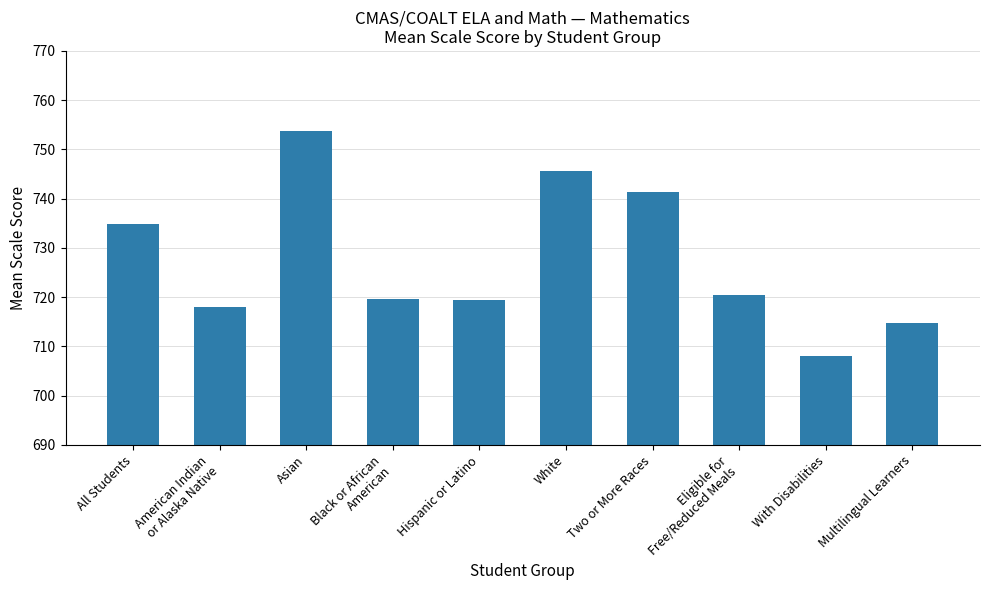

Which has a higher value, Asian or Hispanic or Latino?

Asian